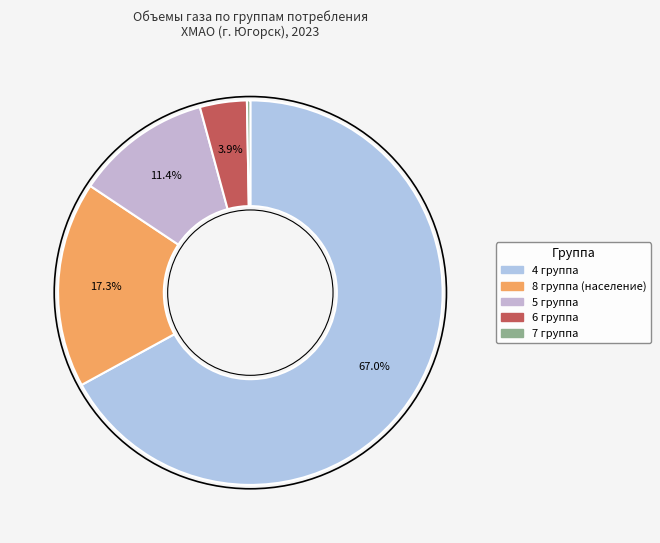

Is it true that 5 группа is 11% of the pie?

True